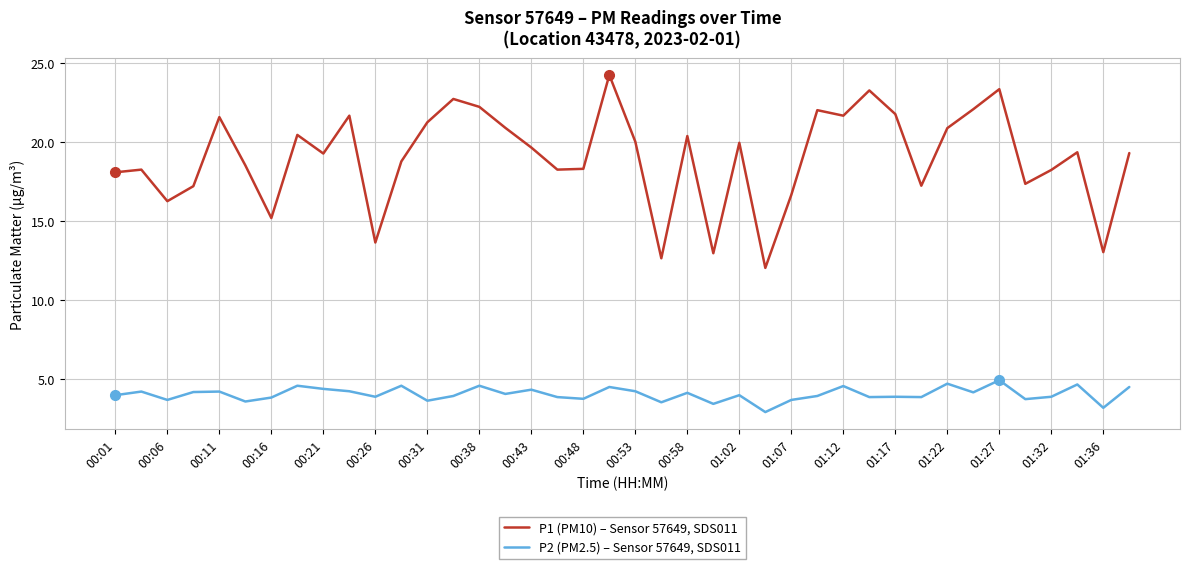

True or false: P1 (PM10) – Sensor 57649, SDS011 and P2 (PM2.5) – Sensor 57649, SDS011 intersect in this chart.

False